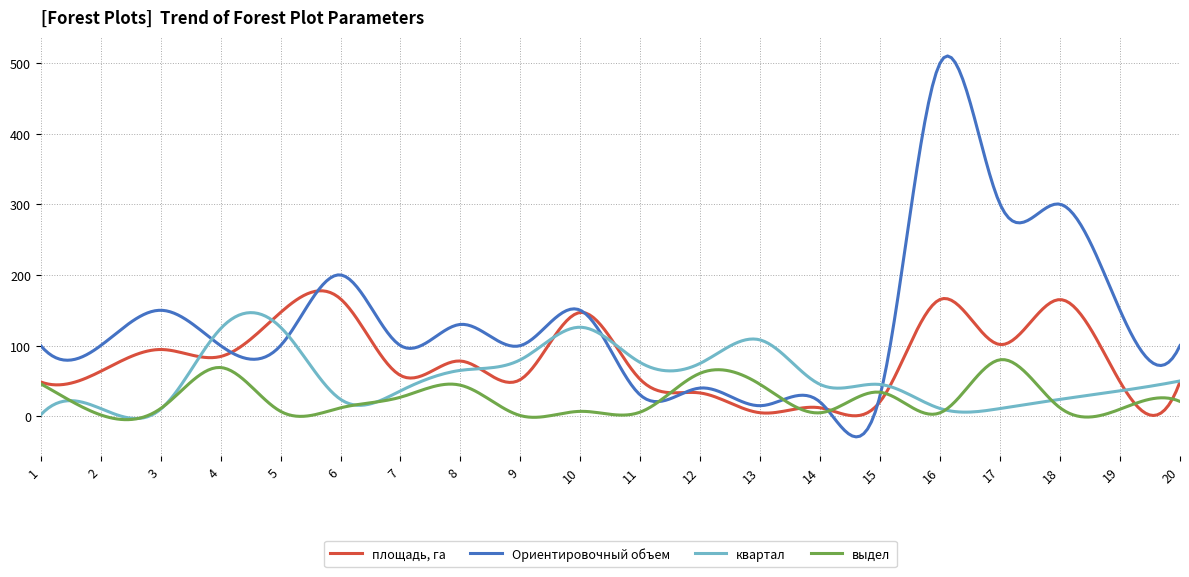

What is the lowest value of the Ориентировочный объем series?

-29.1